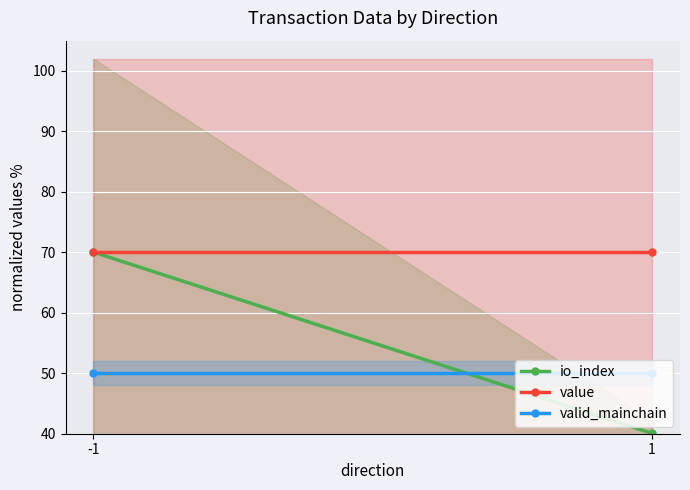

The io_index series shows 40.1 at 1. True or false?

True